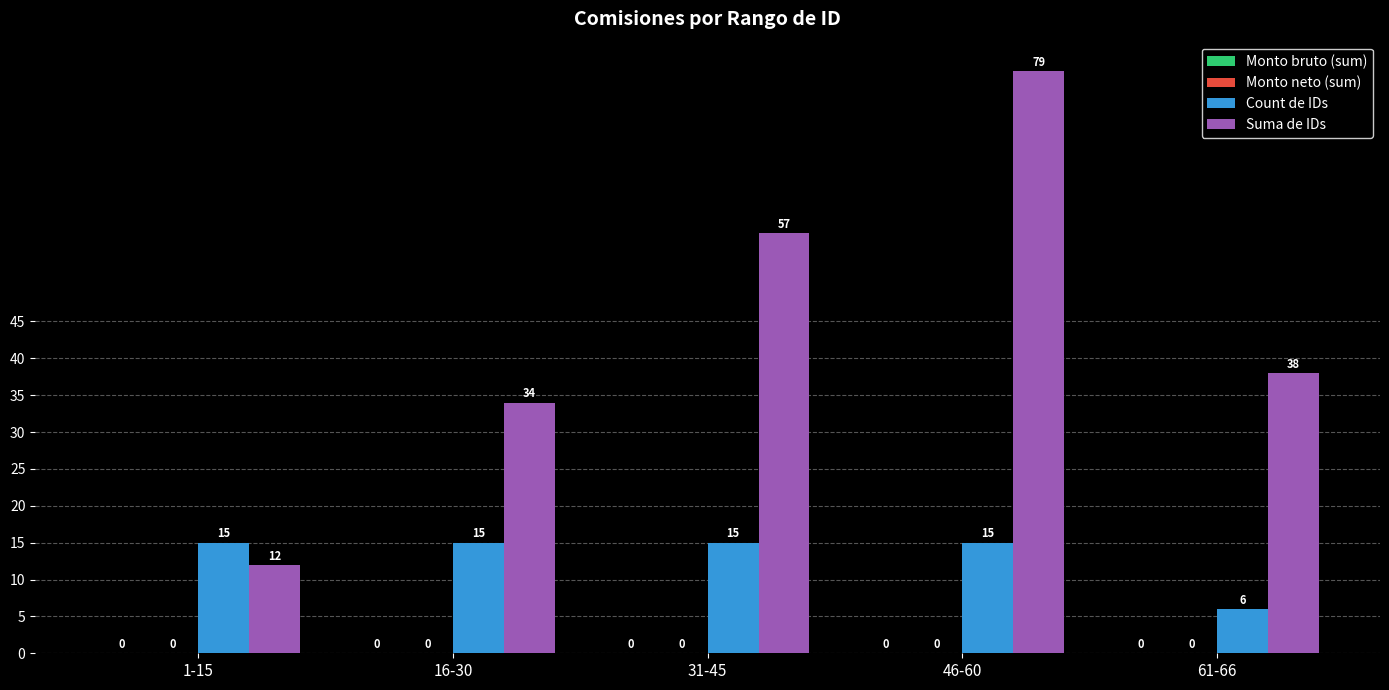

Which label corresponds to the largest value in the chart?

46-60